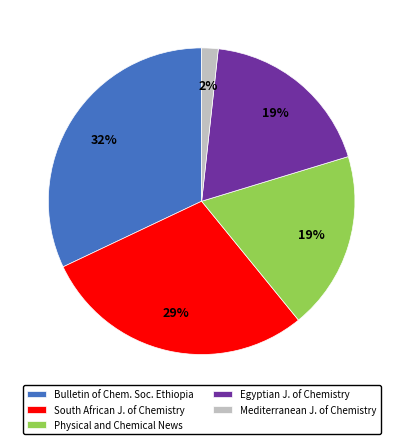

Which has a higher value, Physical and Chemical News or Mediterranean J. of Chemistry?

Physical and Chemical News